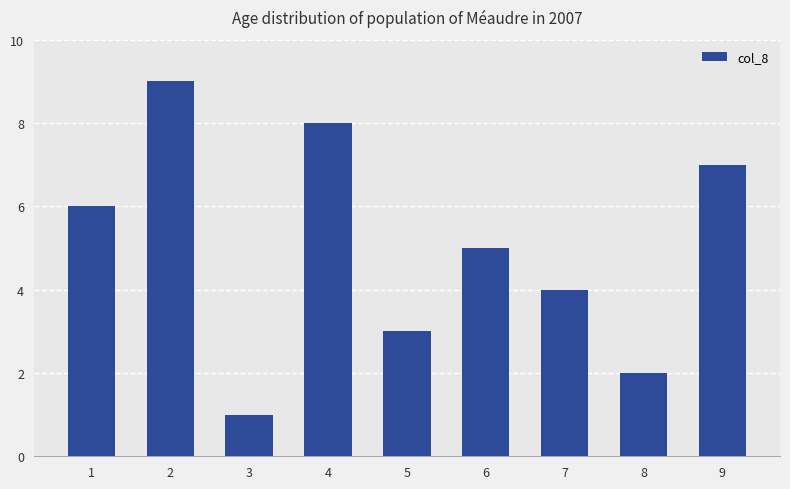

What is the change in value from 3 to 8?

+1